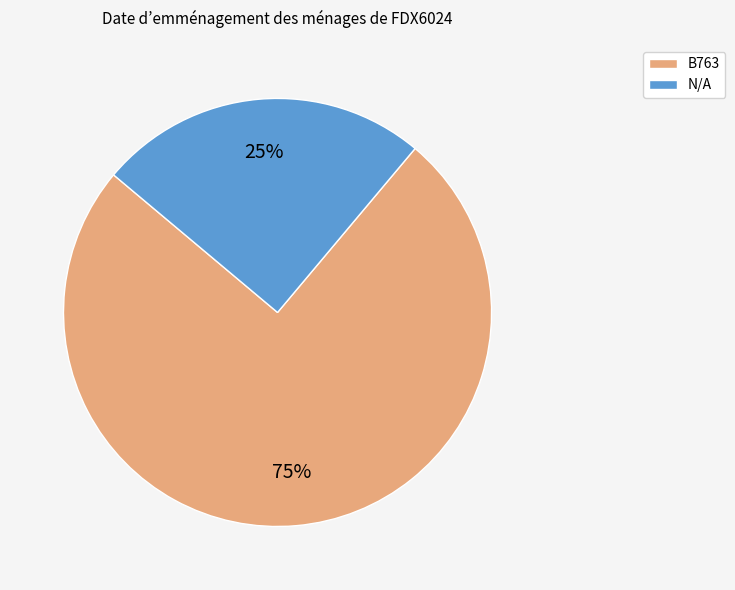

Count the number of slices in the pie.

2